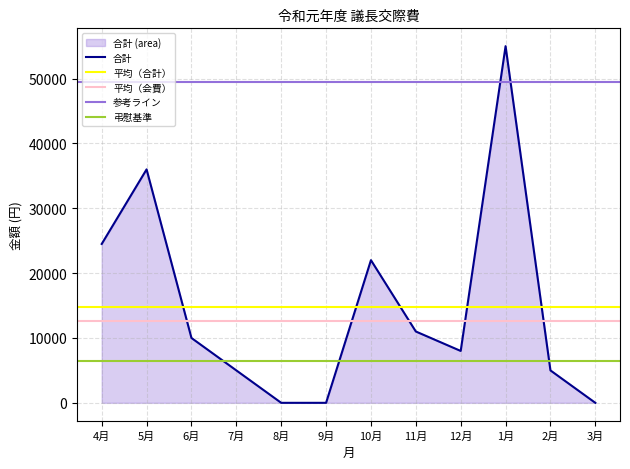

Does the chart display data point markers on the line(s)?

No